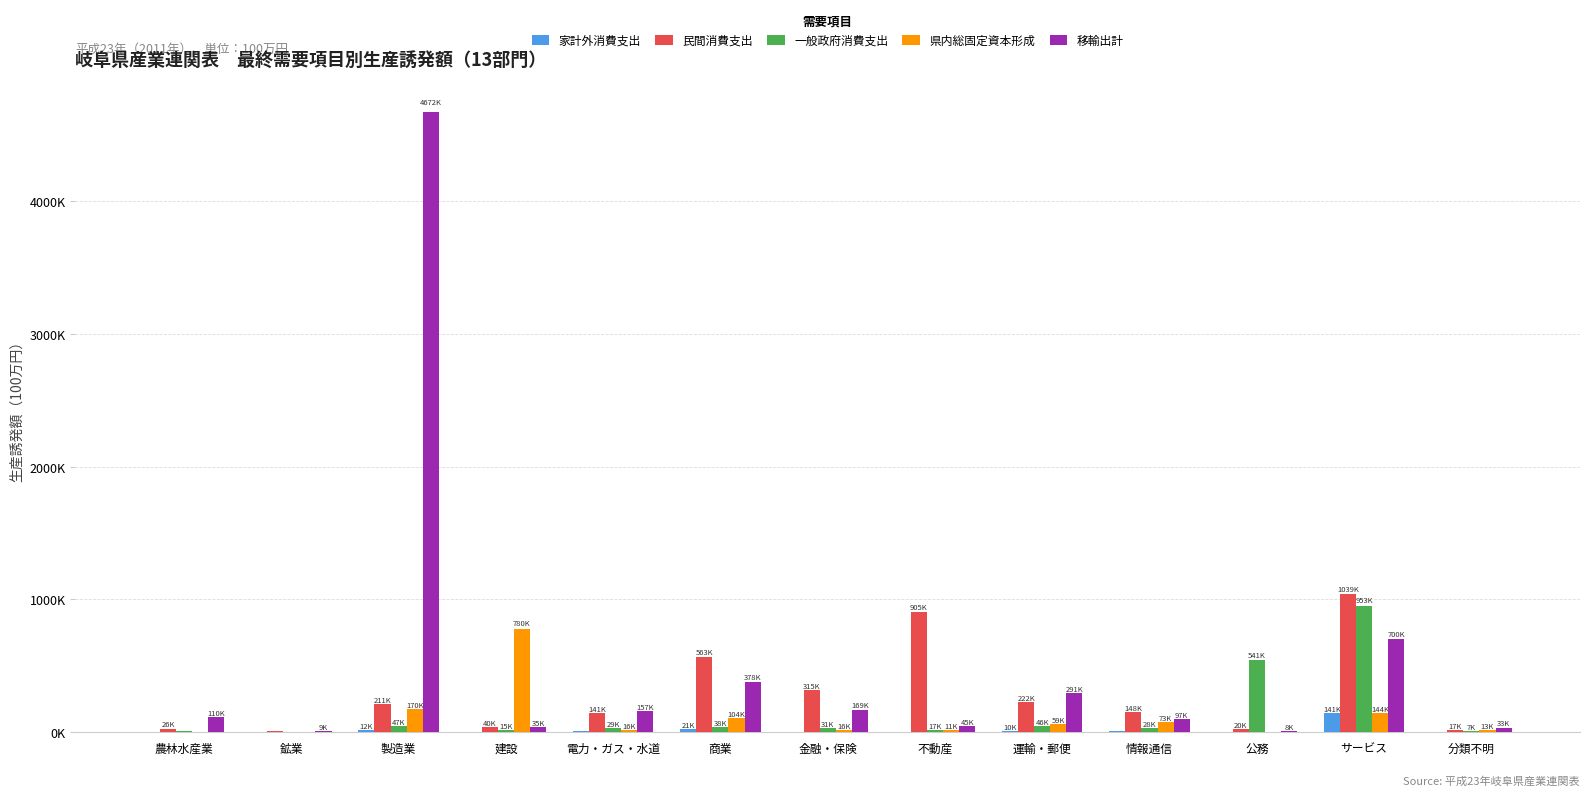

What is the difference between the 家計外消費支出 values at 製造業 and 公務?

12049.0